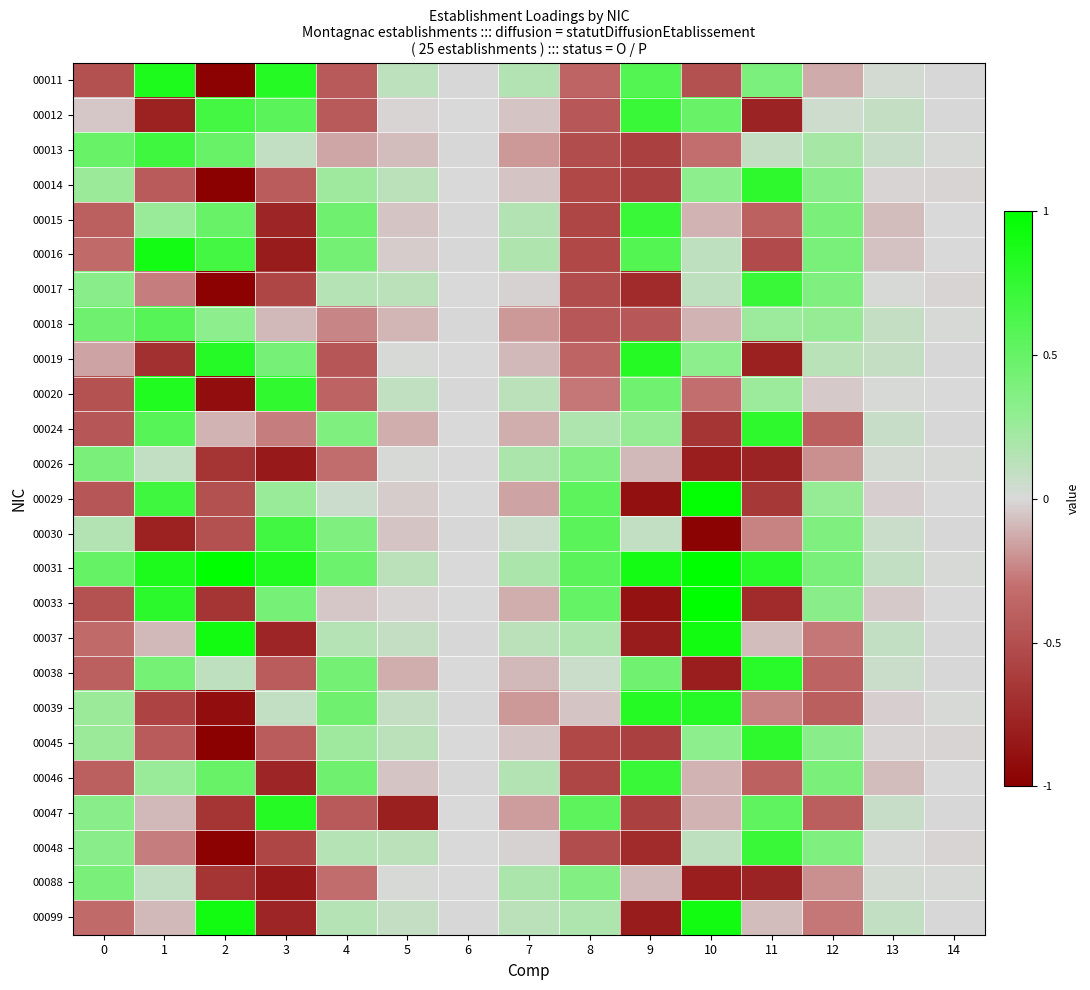

List the series in order of their peak value, highest first.

00031, 00033, 00029, 00037, 00099, 00016, 00011, 00020, 00047, 00019, 00039, 00038, 00014, 00024, 00045, 00012, 00015, 00046, 00017, 00048, 00013, 00030, 00018, 00026, 00088